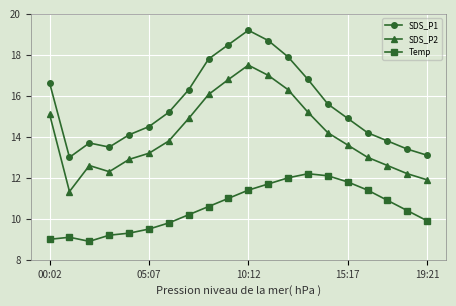

At how many categories does at least one series exceed 14?

14